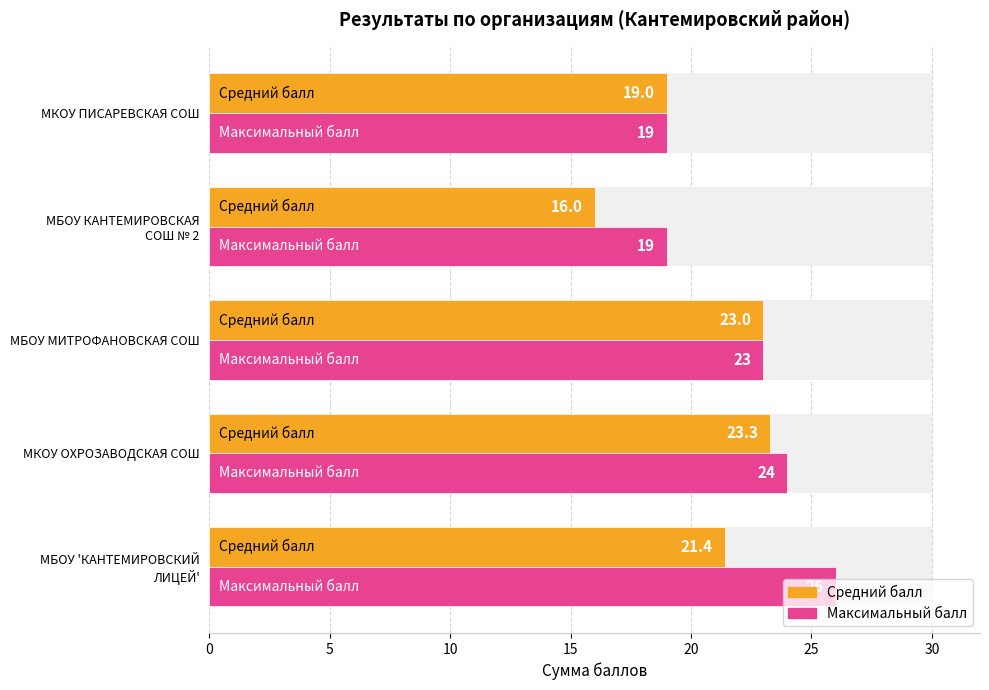

Which series changed the most between МКОУ ОХРОЗАВОДСКАЯ СОШ and МБОУ МИТРОФАНОВСКАЯ СОШ?

Максимальный балл